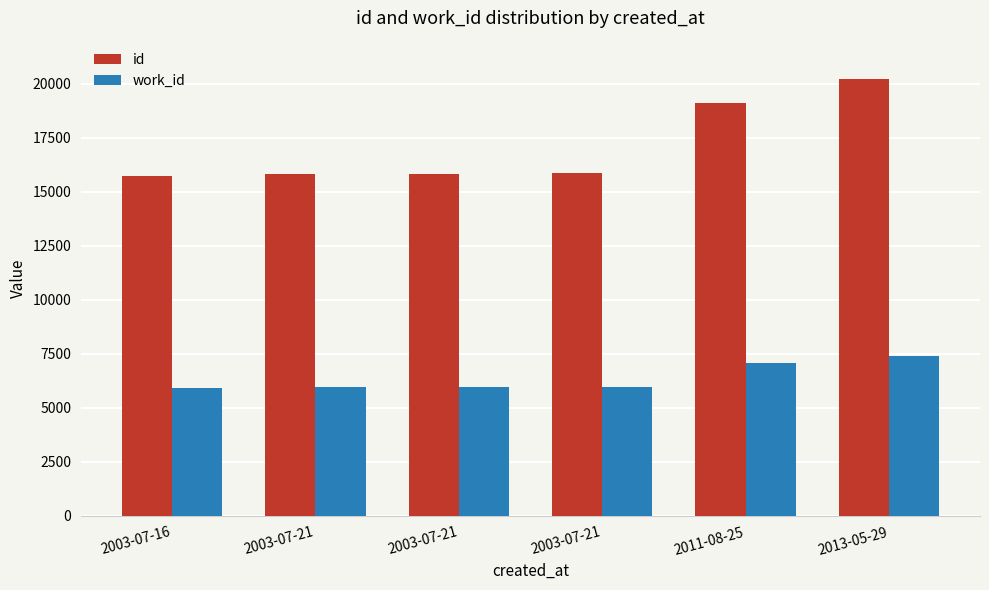

Are the bars horizontal?

No